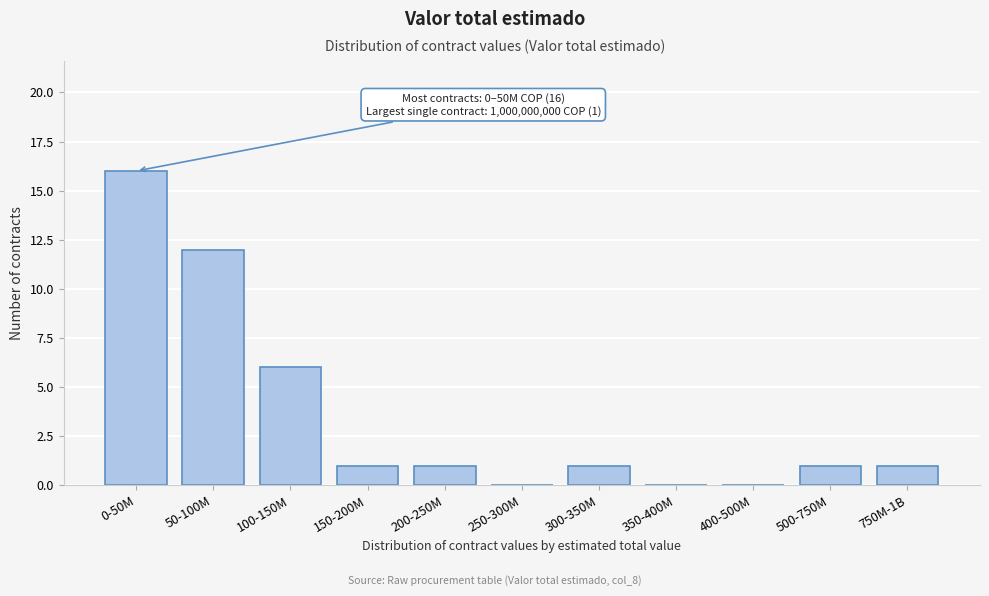

Reading left to right, list all the values displayed in this chart.

0-50M=16	50-100M=12	100-150M=6	150-200M=1	200-250M=1	250-300M=0	300-350M=1	350-400M=0	400-500M=0	500-750M=1	750M-1B=1